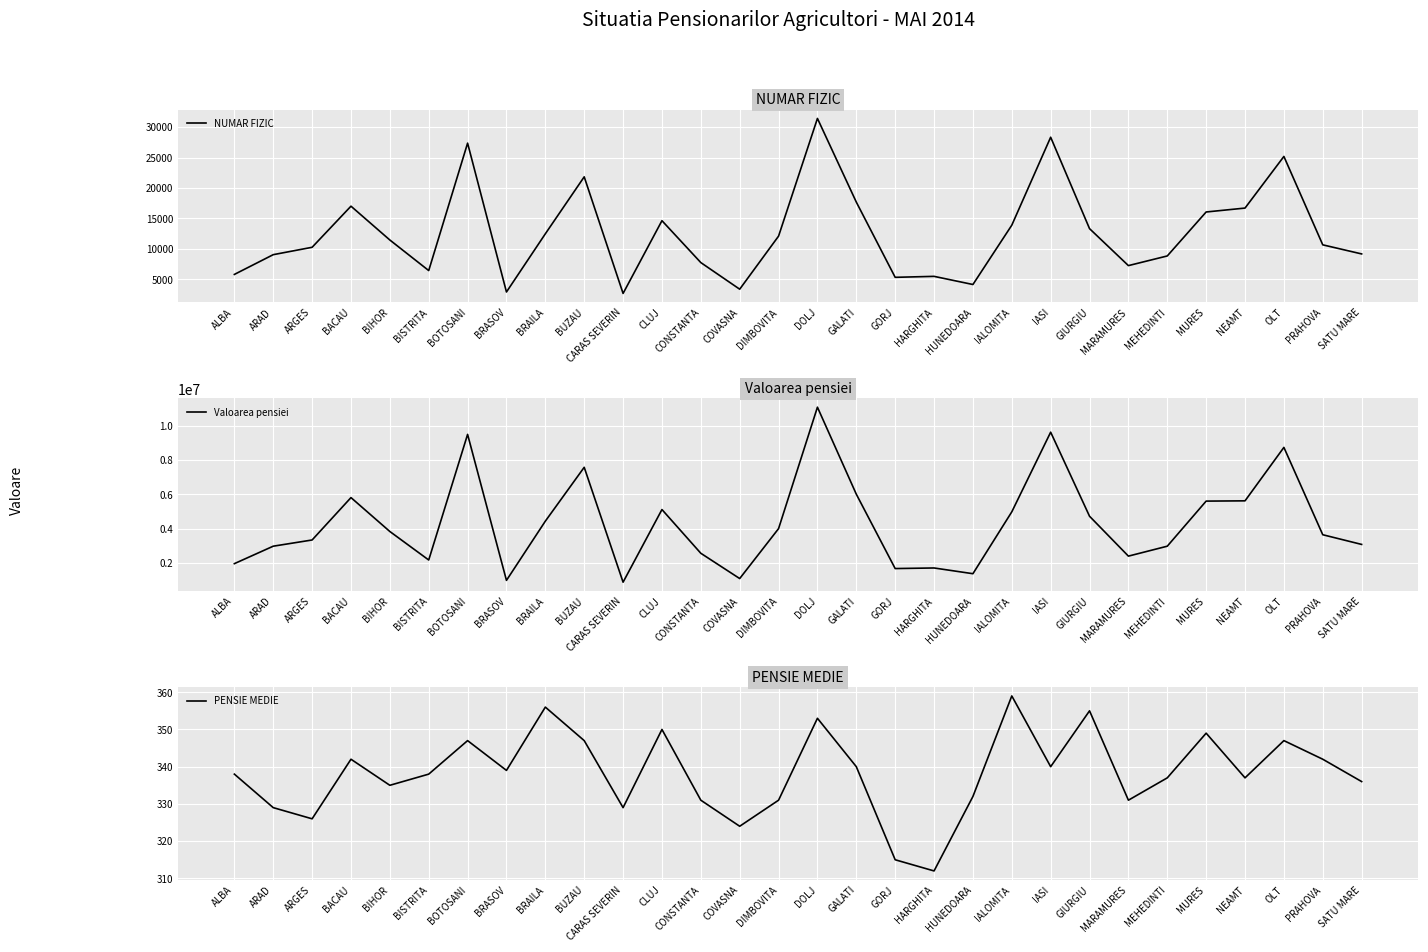

True or false: PENSIE MEDIE and NUMAR FIZIC intersect in this chart.

False